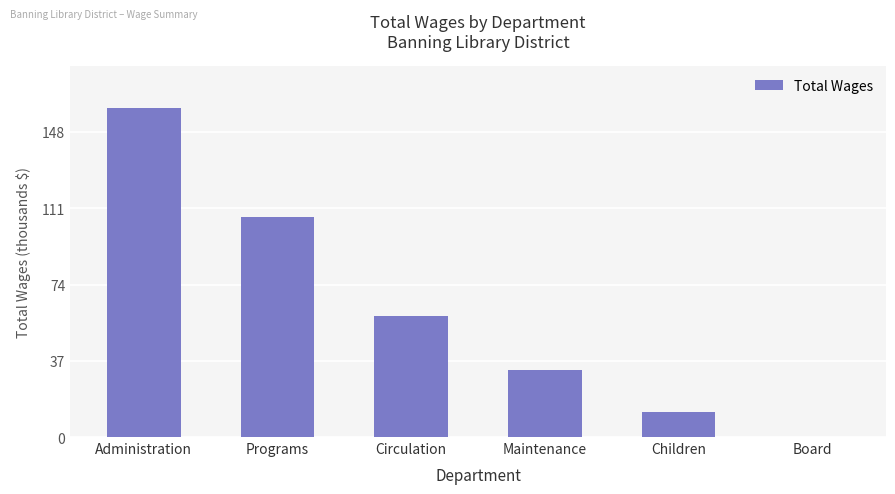

List the labels in order of value, largest first.

Administration, Programs, Circulation, Maintenance, Children, Board